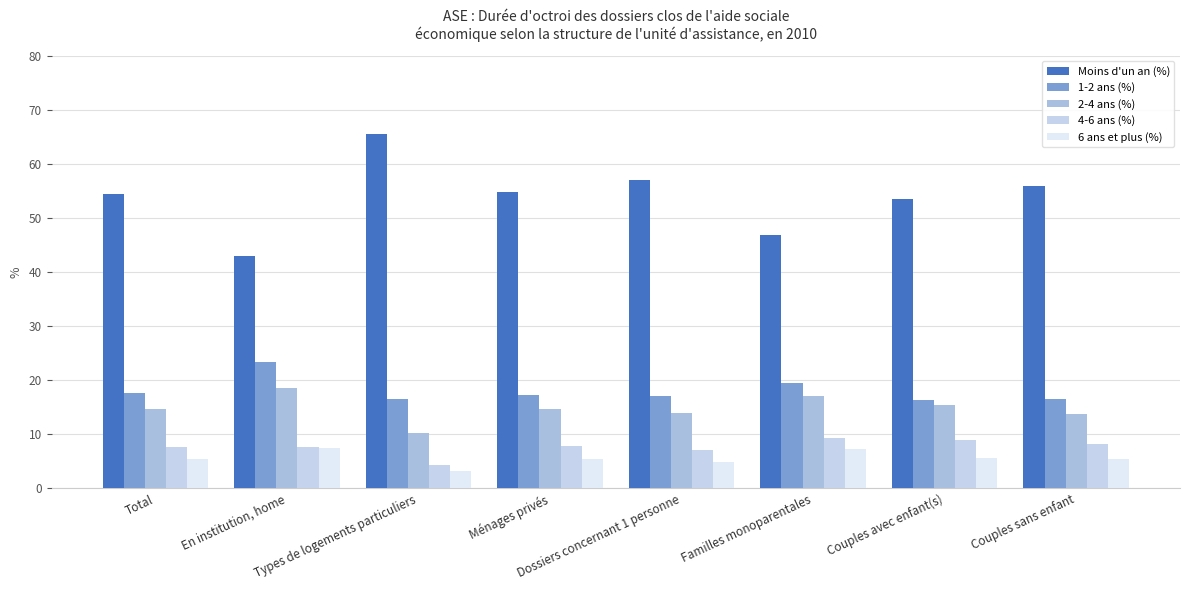

Which series has the largest range (max minus min)?

Moins d'un an (%)